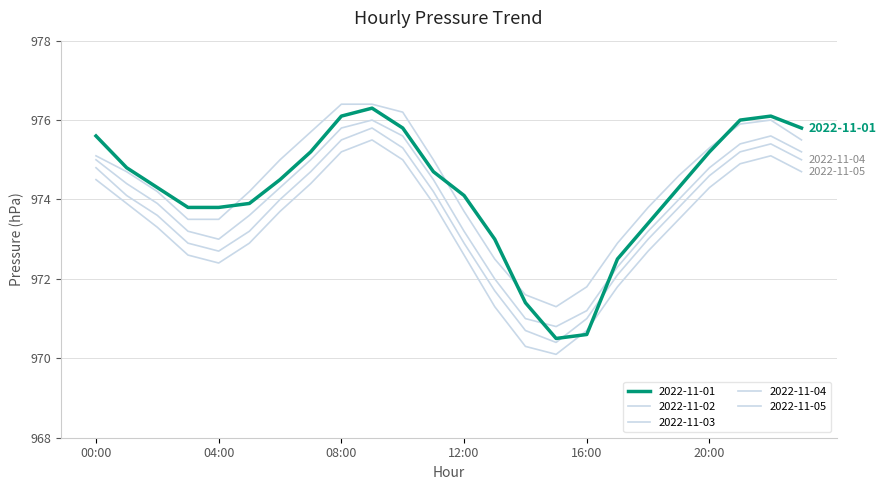

How many lines are shown in the chart?

5